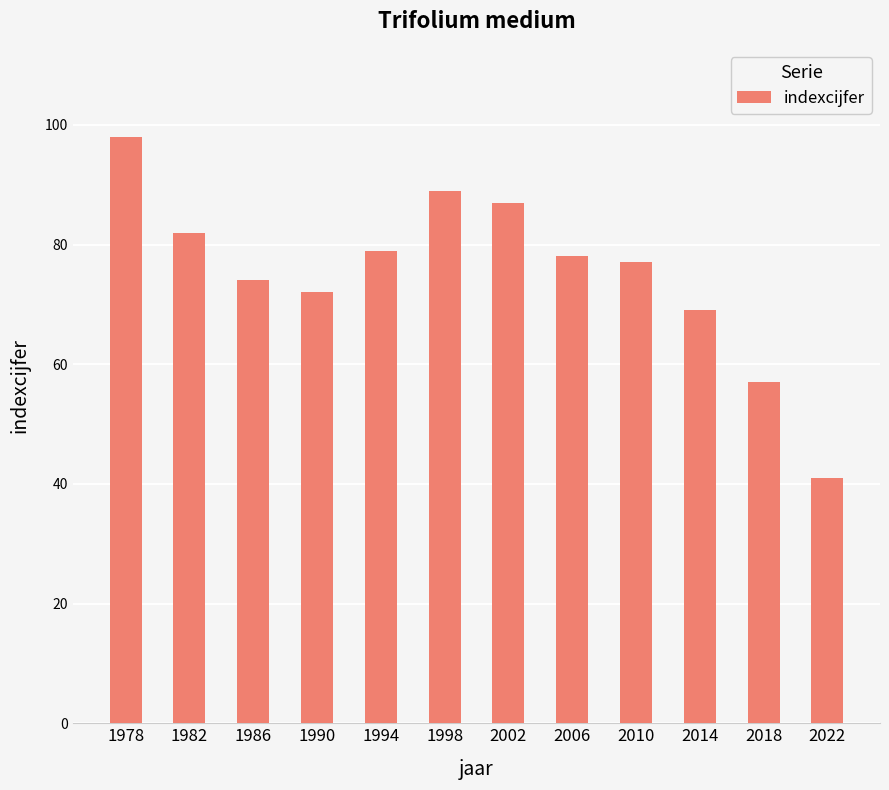

How many distinct data groups are displayed?

1